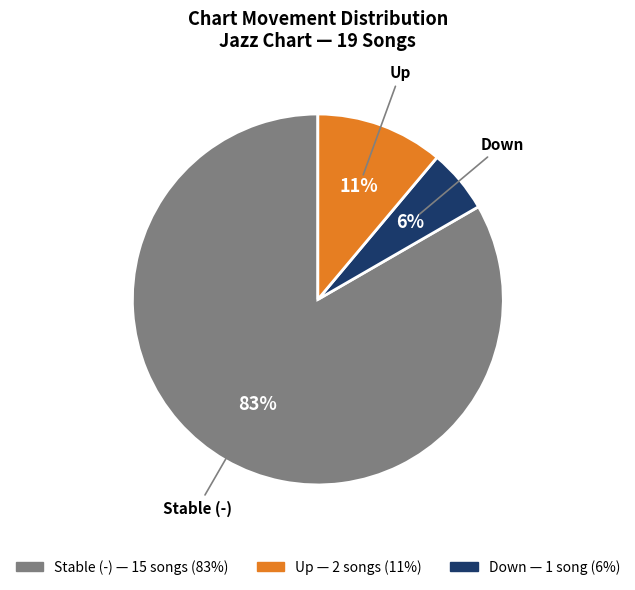

To the nearest percent, what is the average slice percentage?

33%